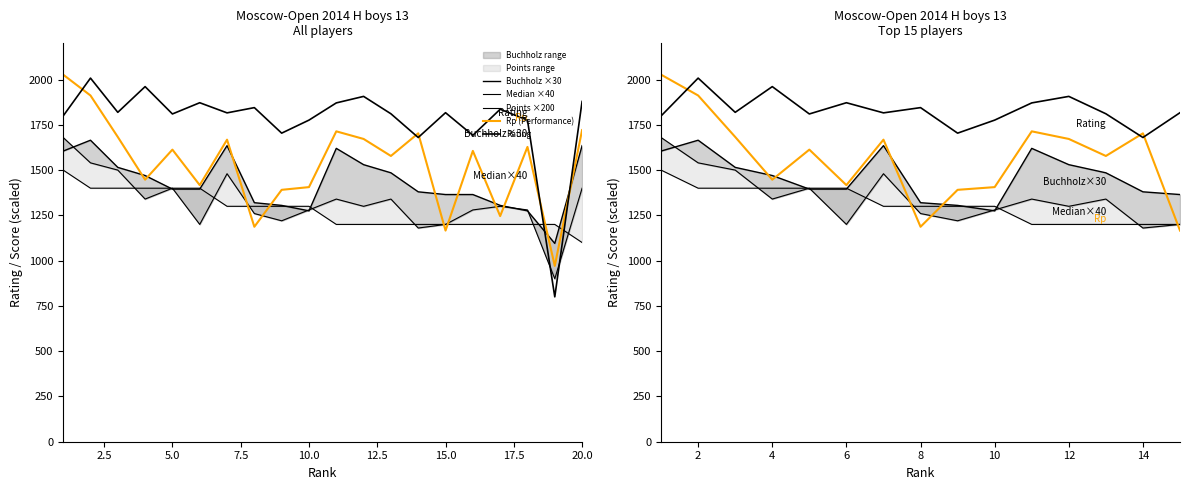

Is the value of Points ×200 at 10 greater than the value of Rp (Performance) at 6?

No